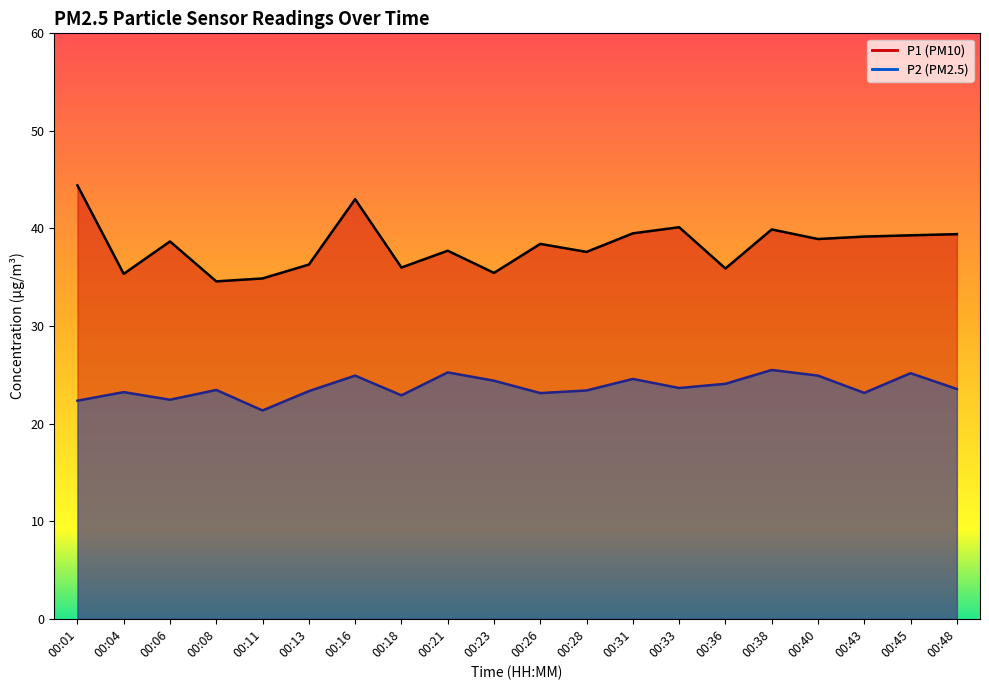

At which label is P1 closest to 39?

00:40